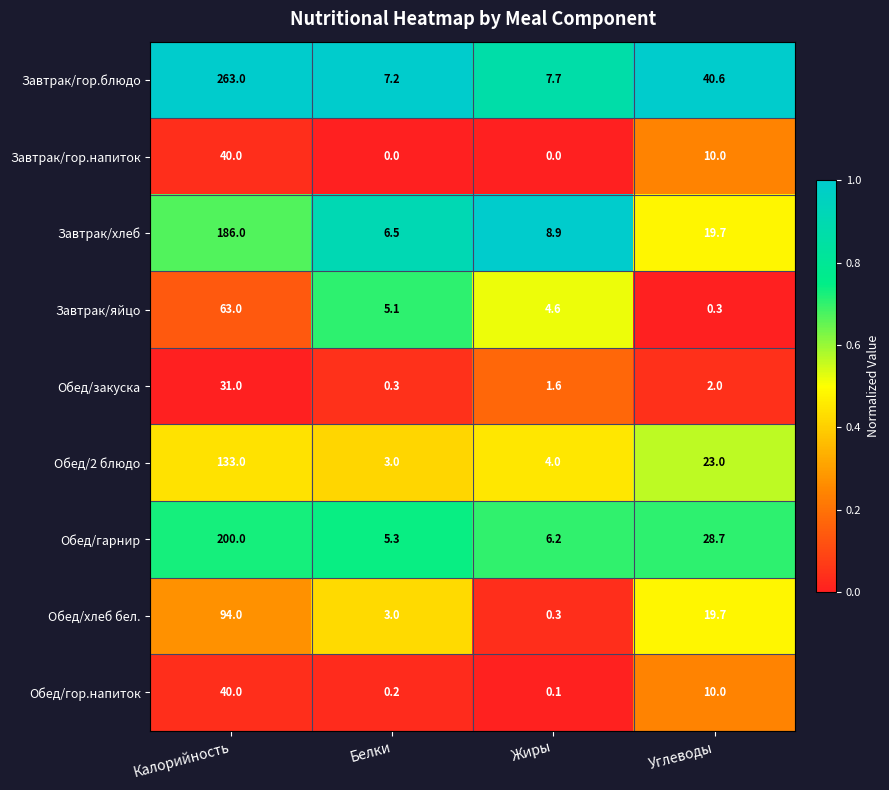

Is it true that Завтрак/яйцо equals 1.2 at Белки?

False